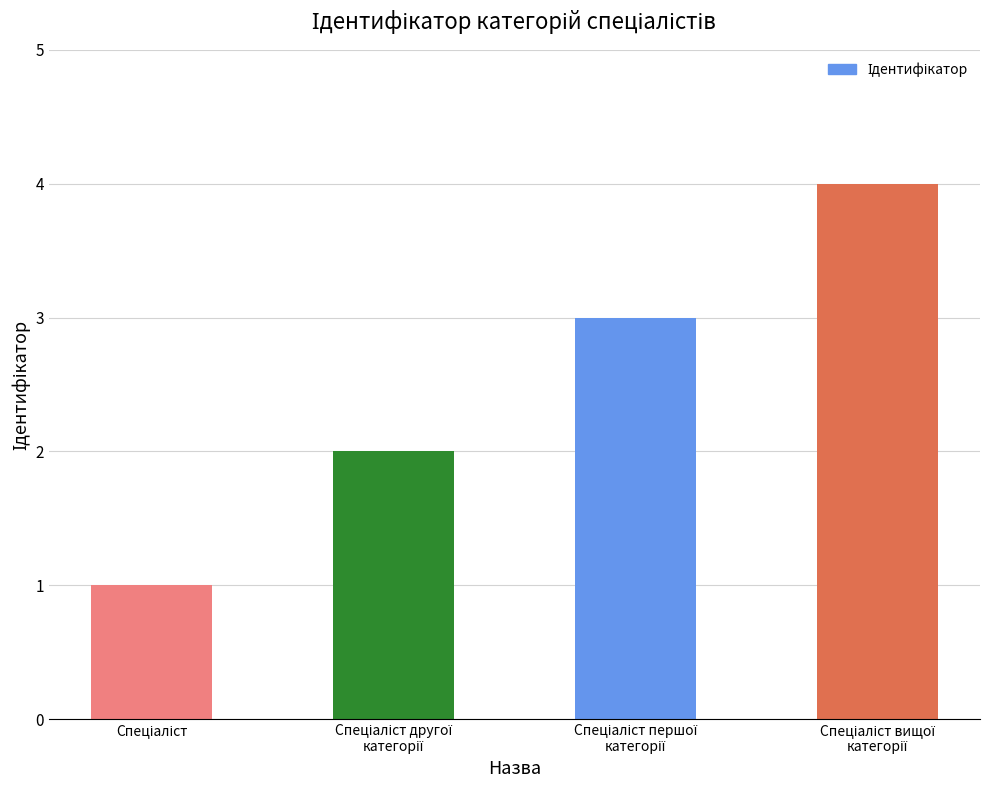

What is the sum of all values?

10